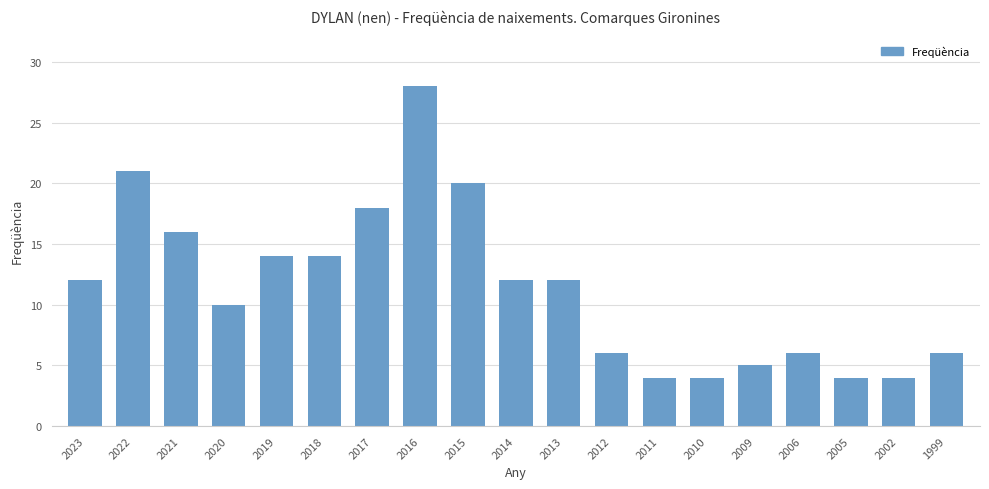

Reading left to right, list all the values displayed in this chart.

12	21	16	10	14	14	18	28	20	12	12	6	4	4	5	6	4	4	6